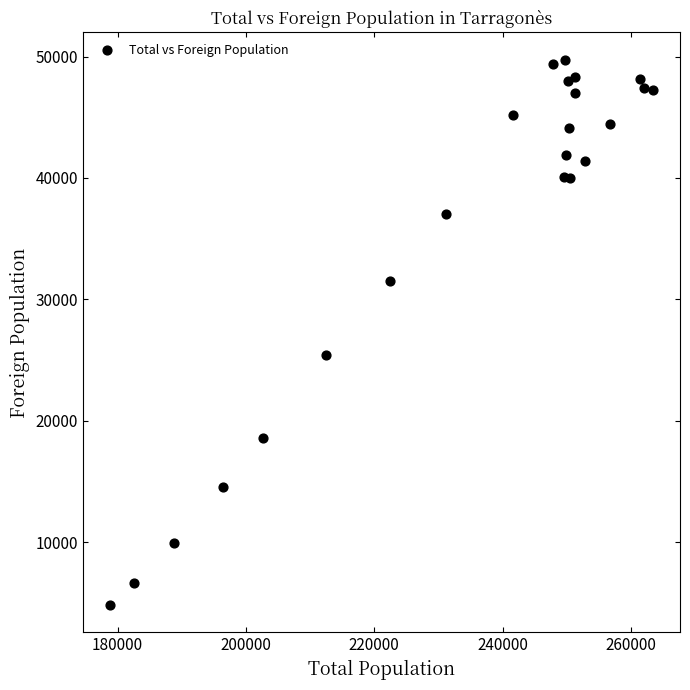

What Y value in the scatter plot is closest to 27278?

25378